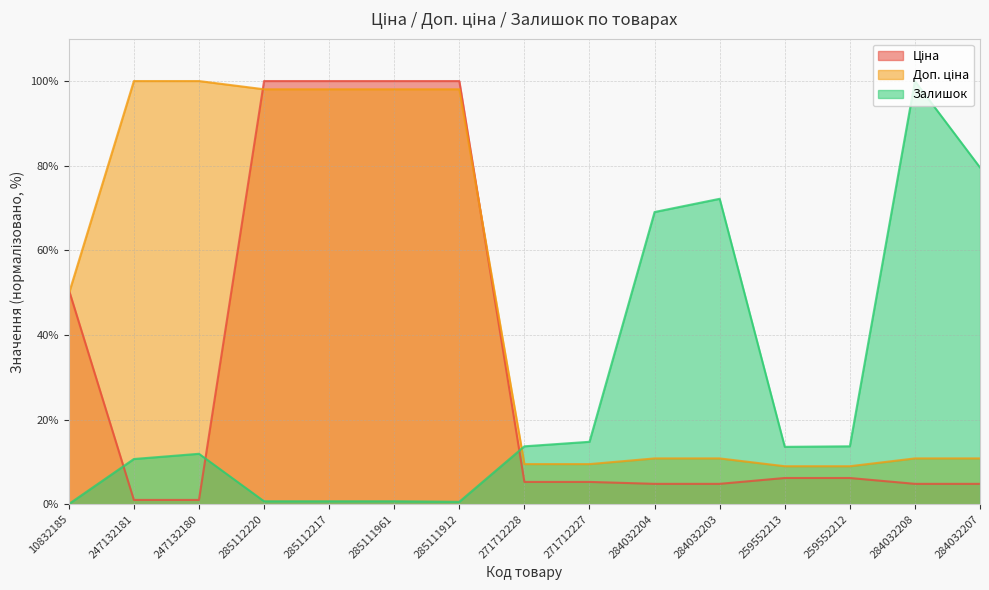

Between 285111961 and 247132181, which is larger?

285111961